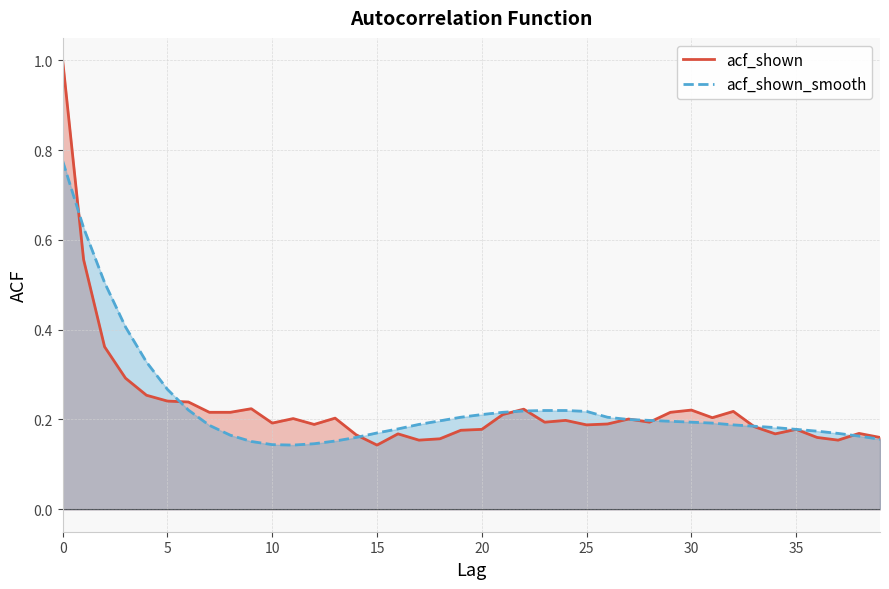

In acf_shown_smooth, how many points are lower than both neighbors (excluding endpoints)?

1